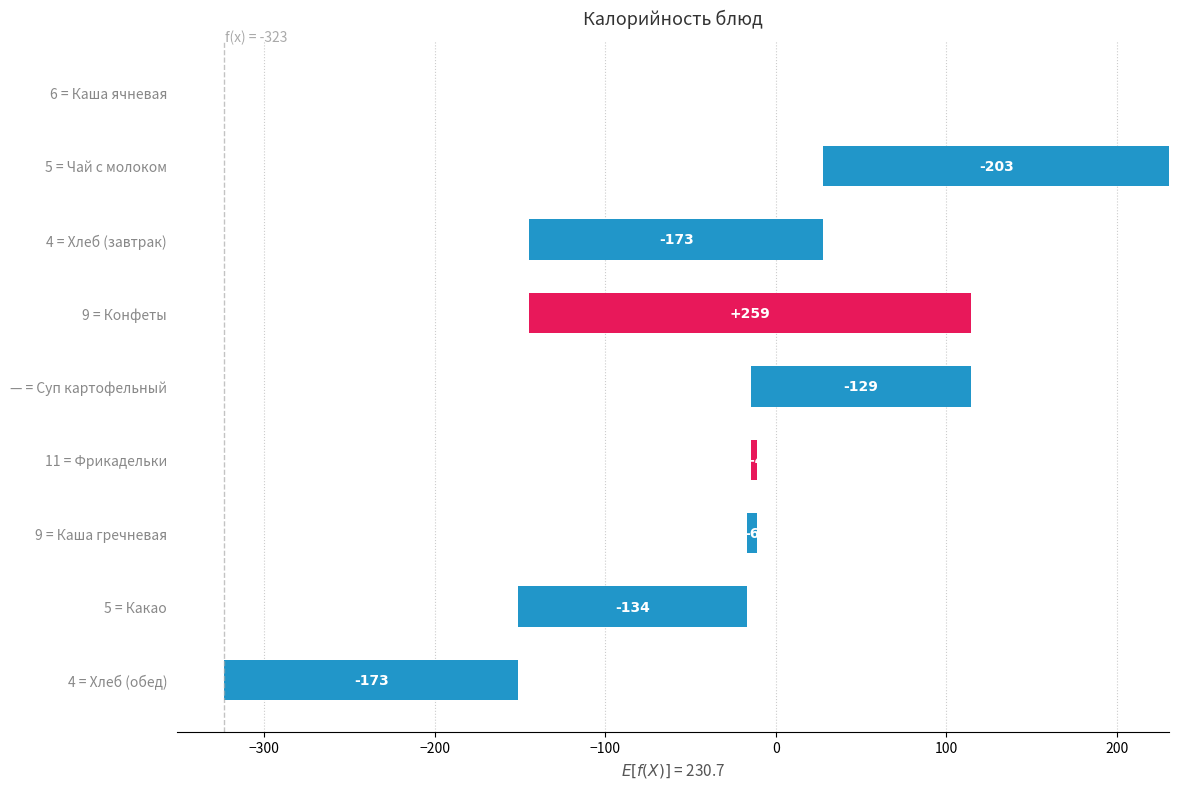

Reading left to right, extract all data points from this chart.

0.0	-202.7	-172.6	259.3	-129.5	3.9	-6.0	-133.9	-172.6